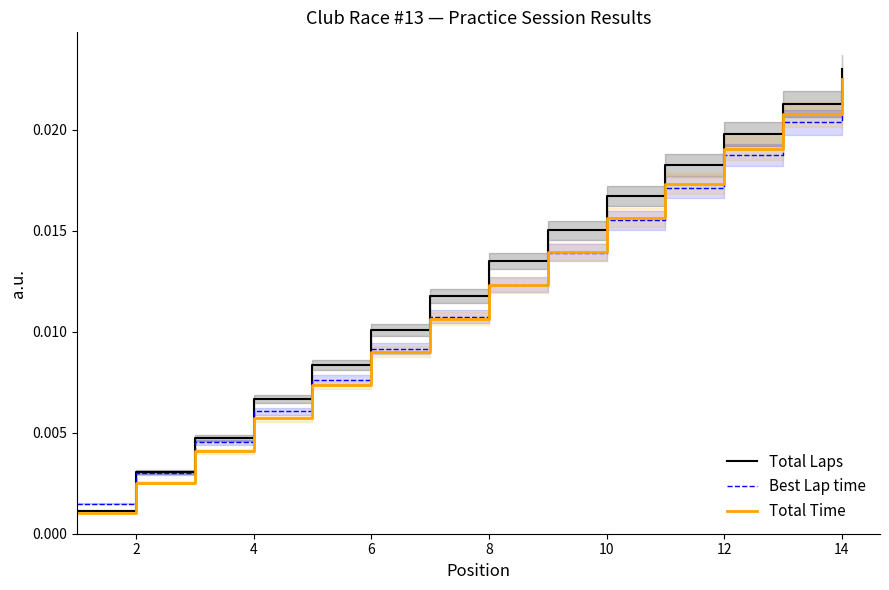

Is this an area chart (filled region under the line)?

No